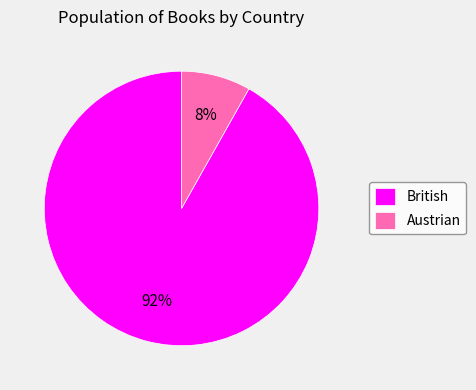

Which category has the smallest portion of the pie?

Austrian